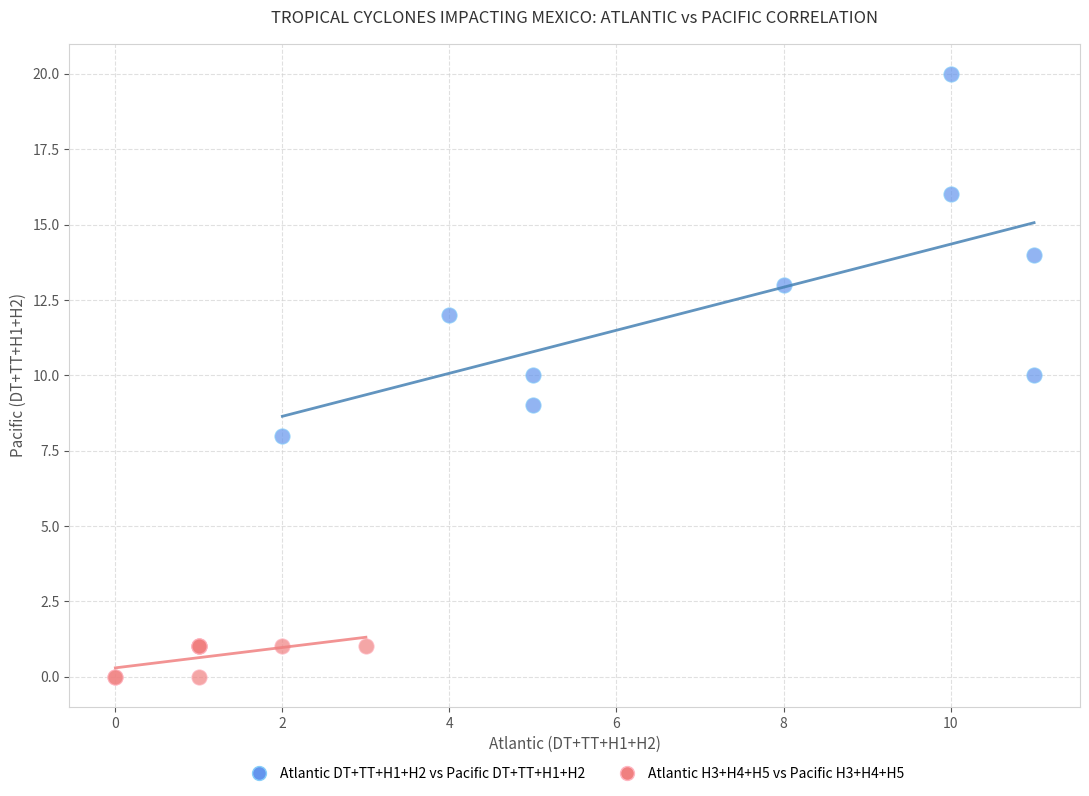

Which series reaches the maximum Y coordinate?

Atlantic DT+TT+H1+H2 vs Pacific DT+TT+H1+H2